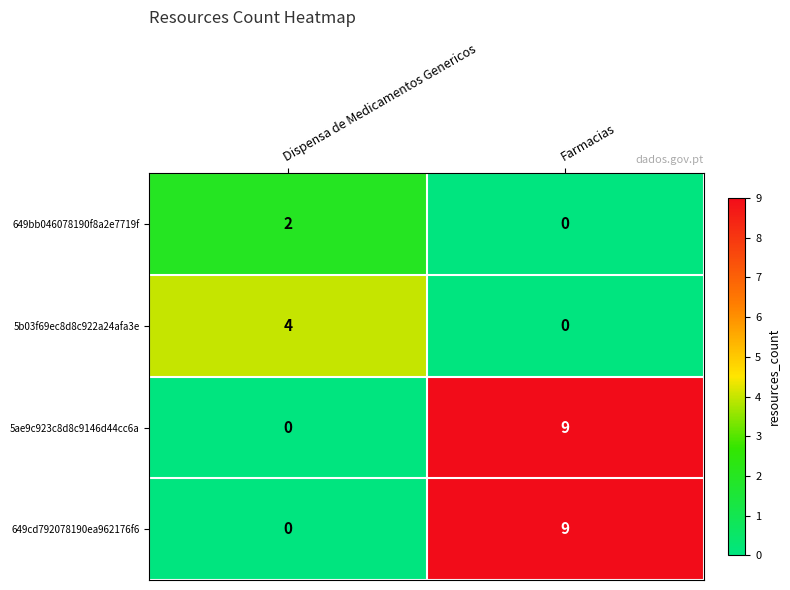

At how many categories does at least one series exceed 8?

1